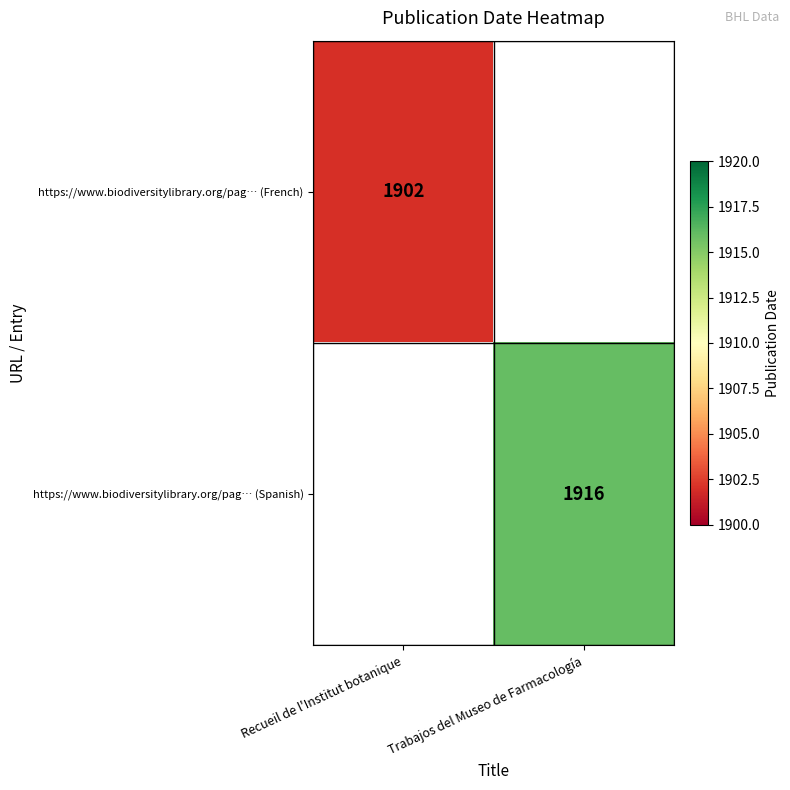

The value of https://www.biodiversitylibrary.org/pag… (French) at Recueil de l'Institut botanique is 709. True or false?

False